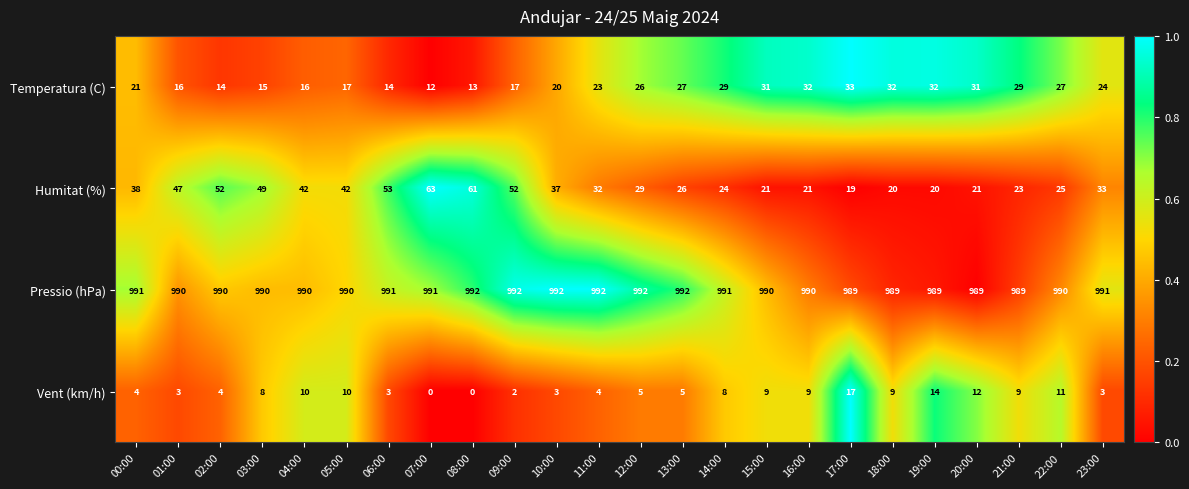

True or false: Humitat (%) has a value of 22 at 03:00.

False